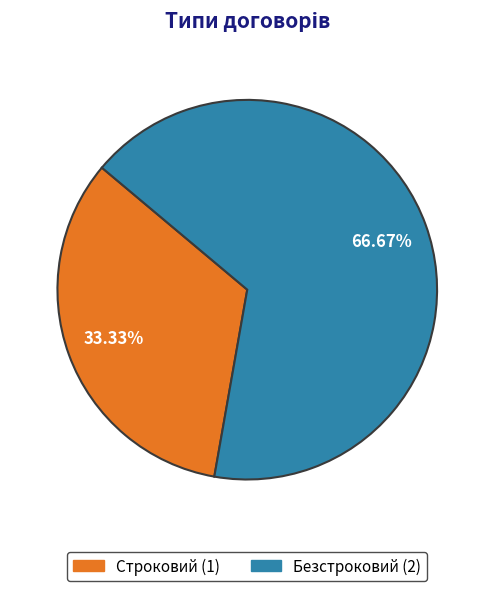

How many segments does this pie chart have?

2